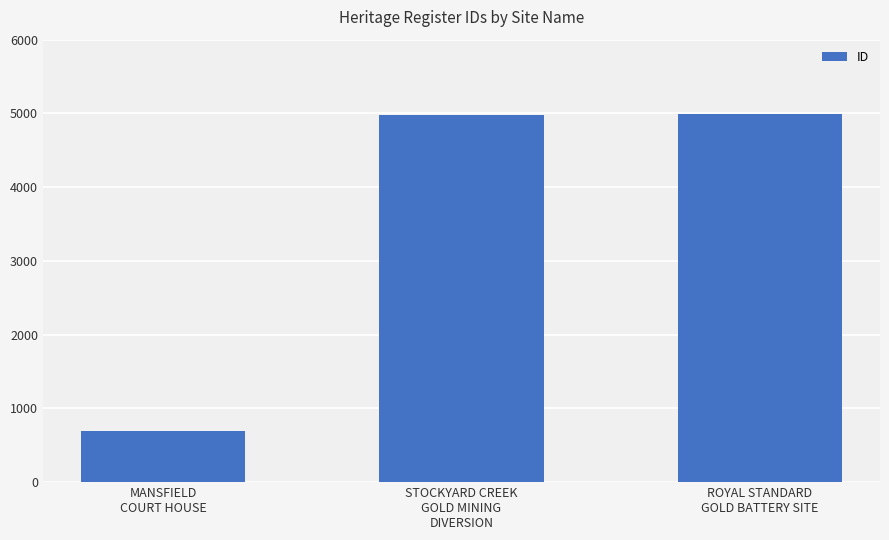

What is the difference between the maximum and minimum values?

4304